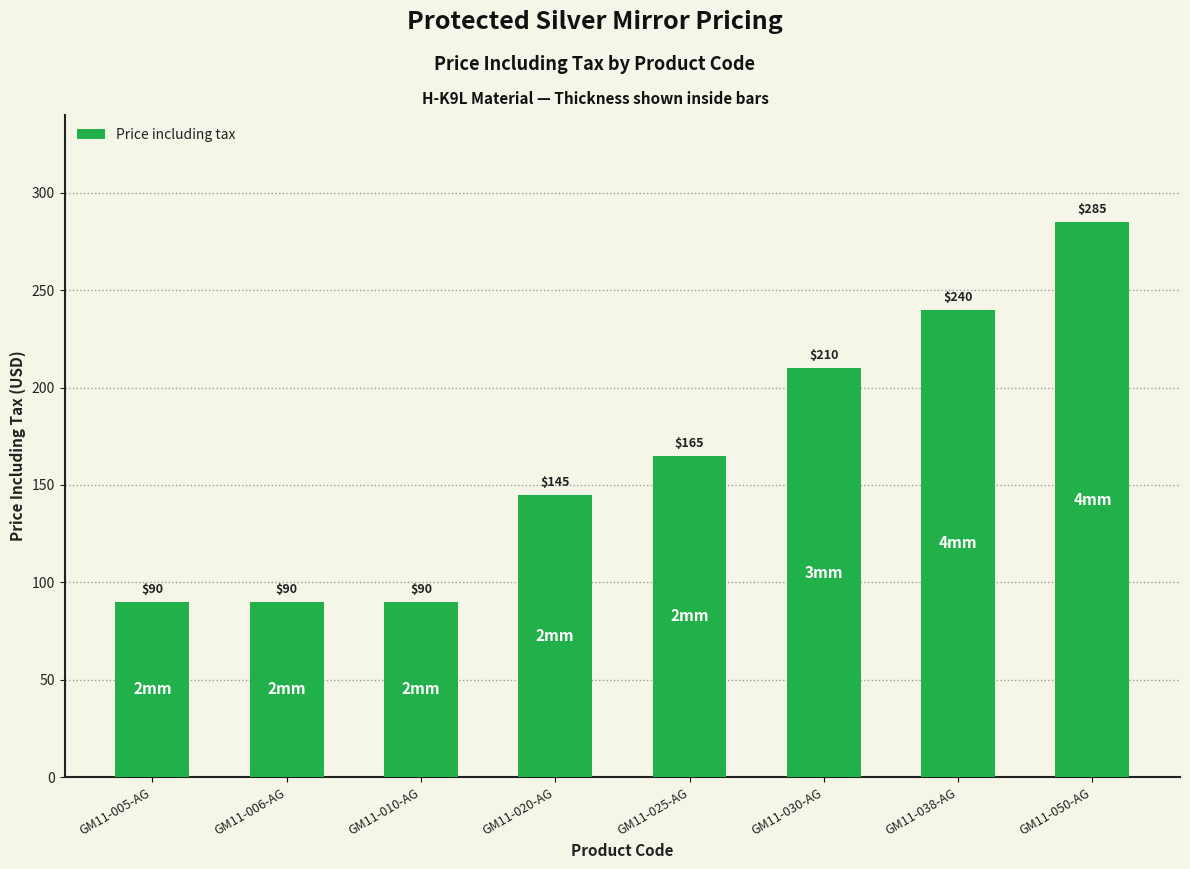

What is the label of the 7th bar from the left?

GM11-038-AG